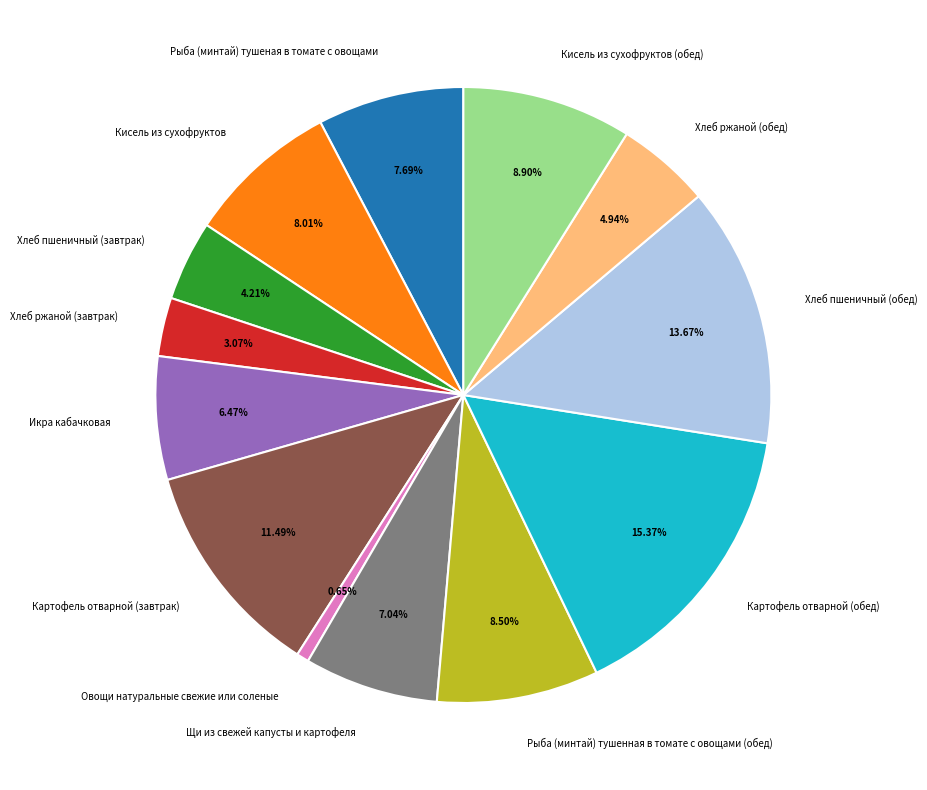

Is there a majority slice in this chart?

No